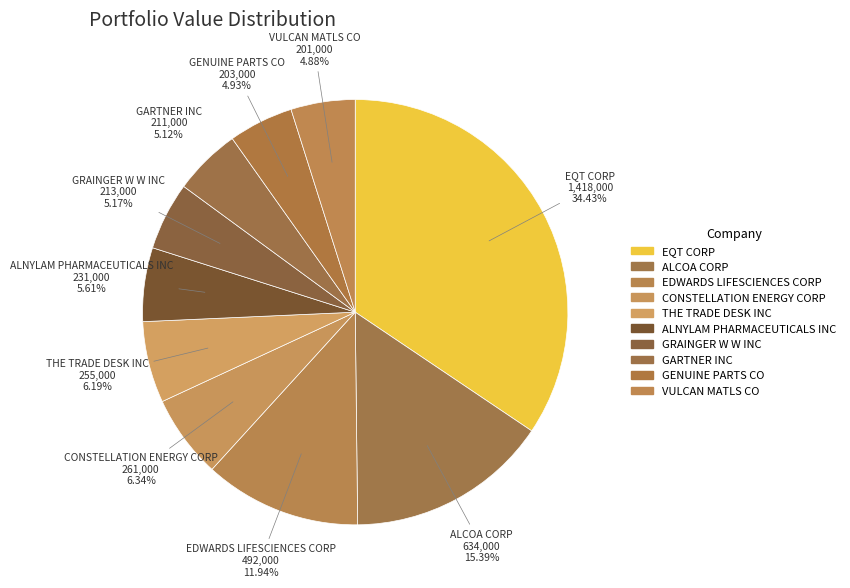

How many slices are in this pie chart?

10